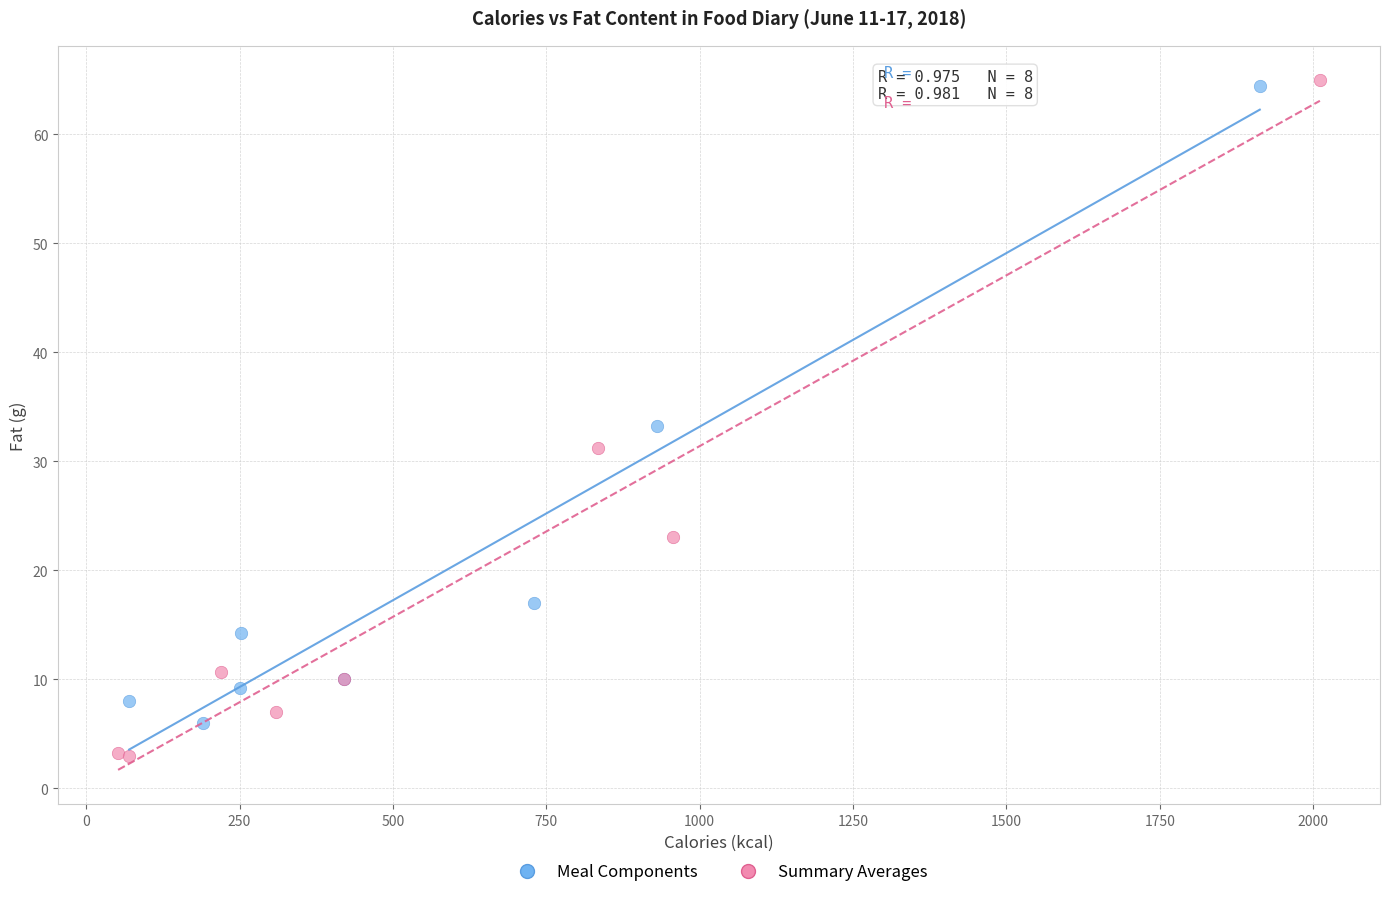

Which series contains the lowest Y value?

Summary Averages